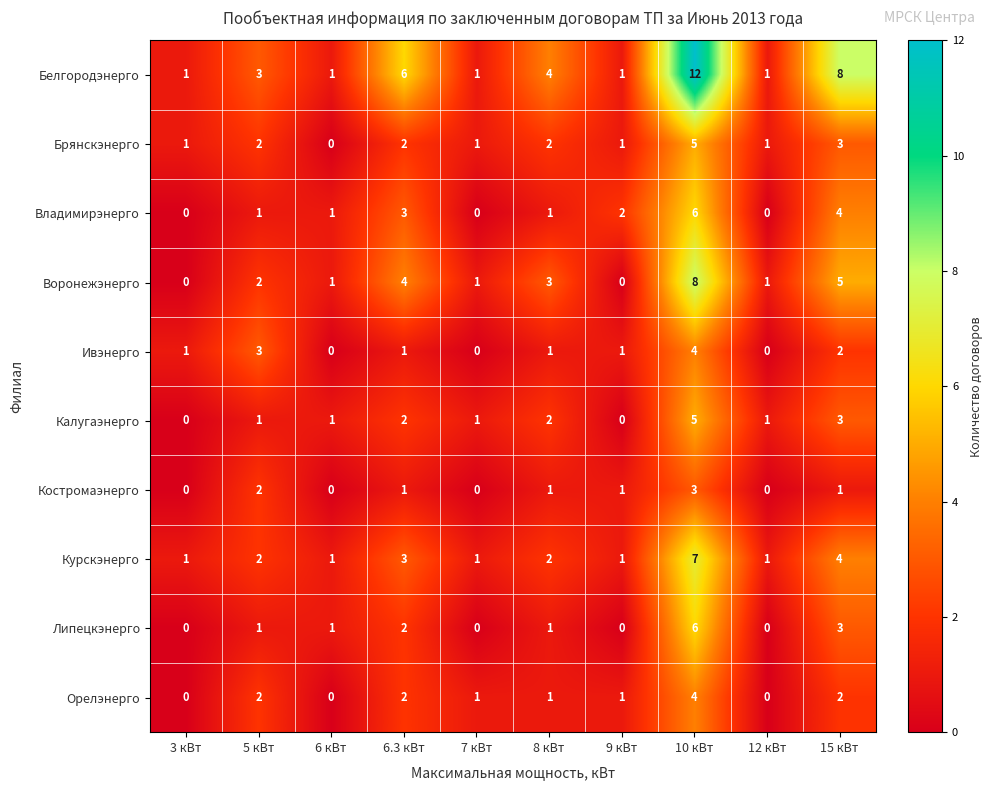

Is the value of Липецкэнерго at 6.3 кВт greater than the value of Брянскэнерго at 12 кВт?

Yes